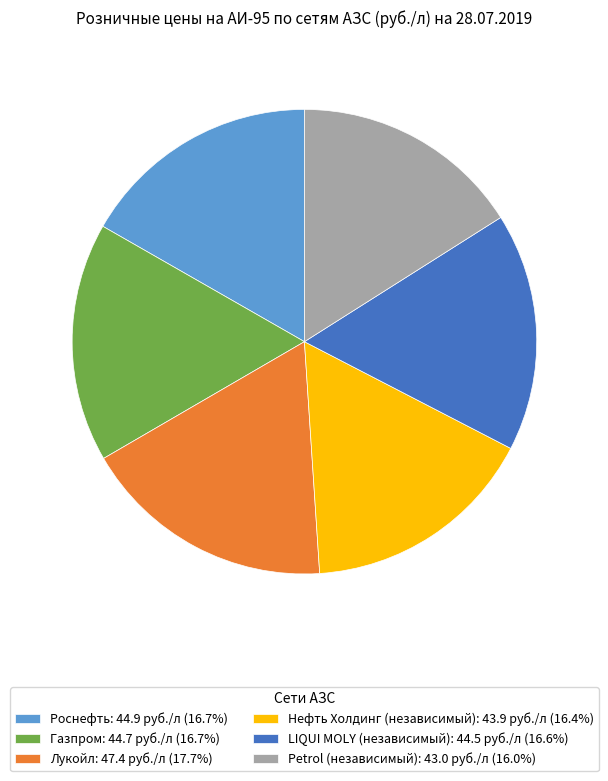

How many slices are in this pie chart?

6